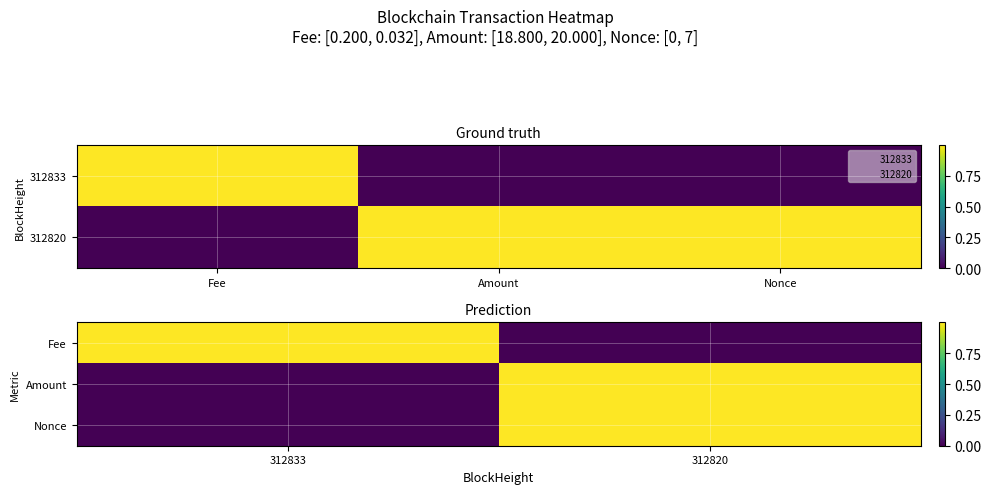

What is the sum of all Nonce values?

1.0